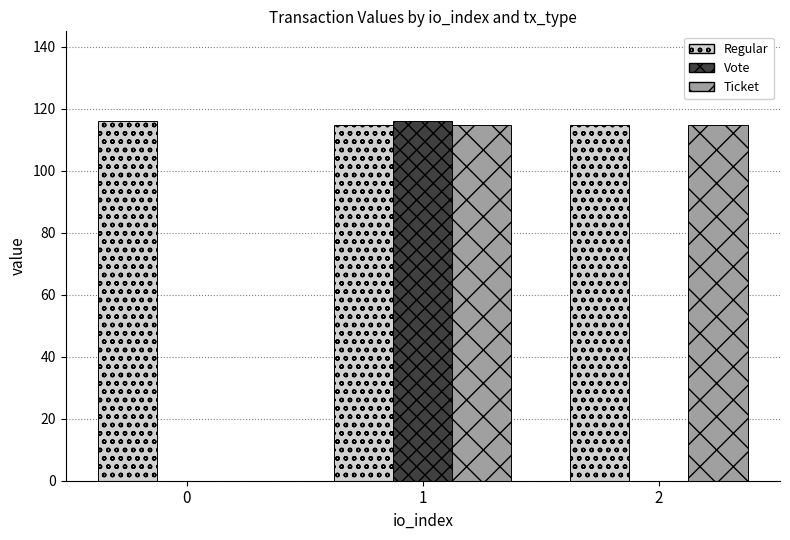

Is the value of Regular at 0 greater than the value of Vote at 2?

Yes